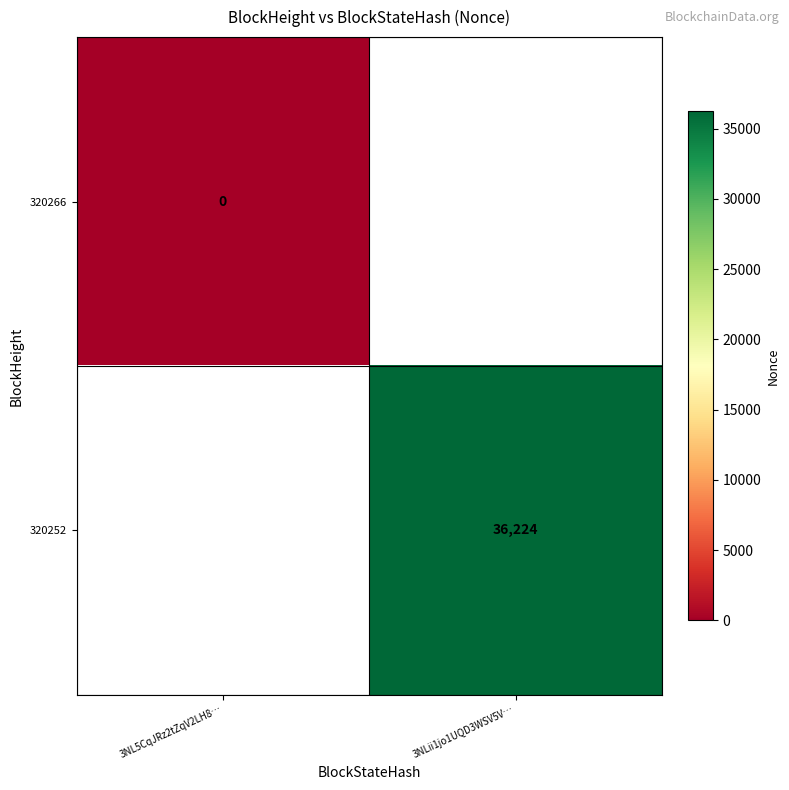

Count the number of categories in the chart.

2